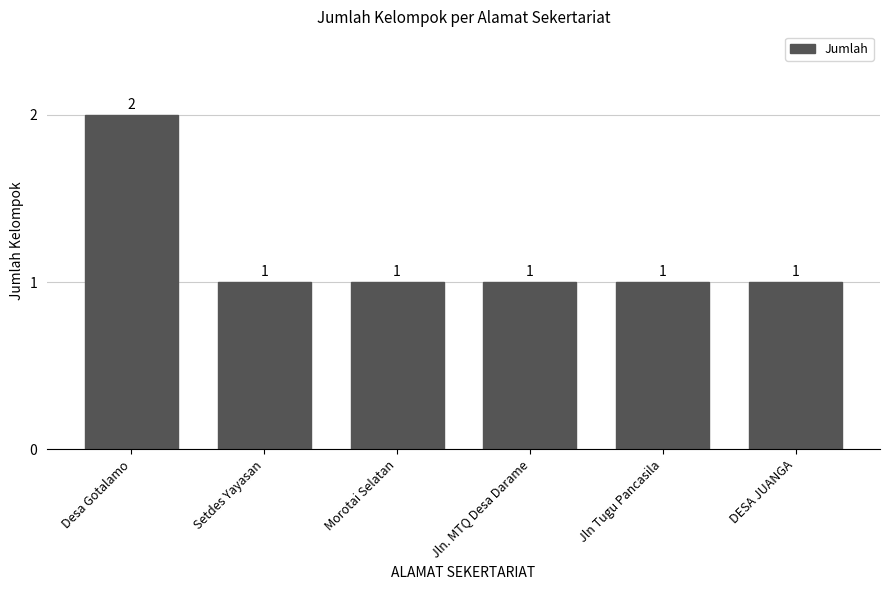

Approximately how many times larger is the value at DESA JUANGA compared to Jln Tugu Pancasila?

1.0